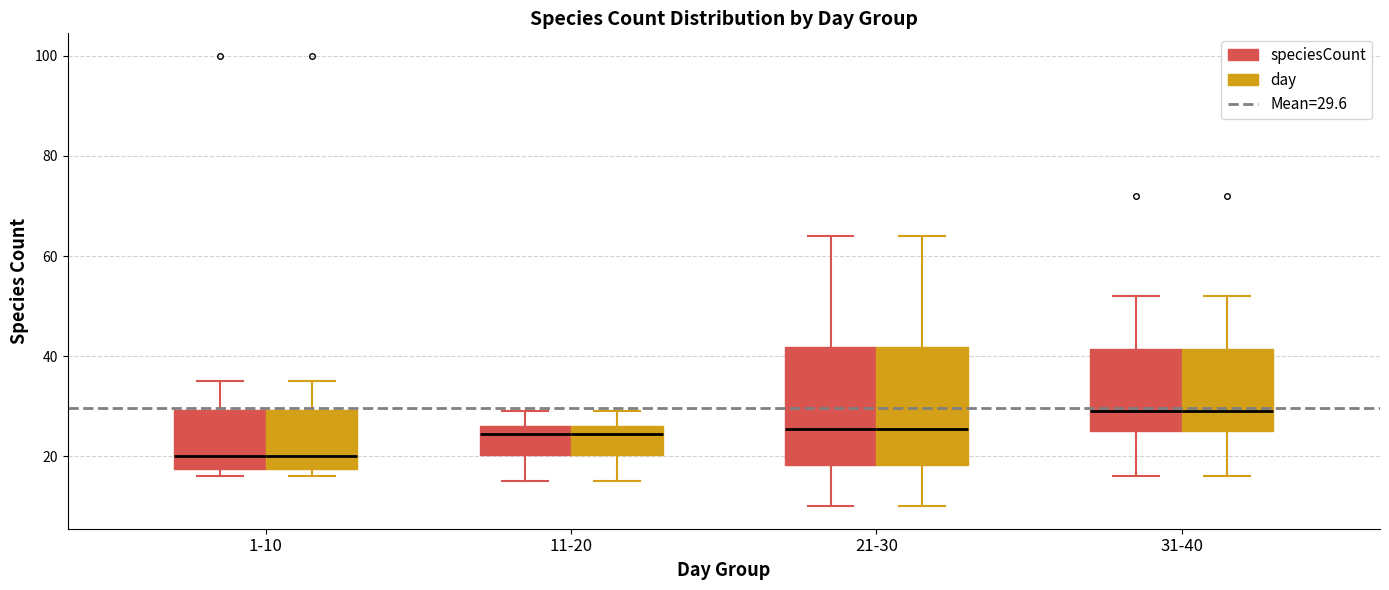

Where is the upper edge of the box for 1-10 (day) on the y-axis? The values are not printed on the chart, so give them approximately, as read against the axis.

30